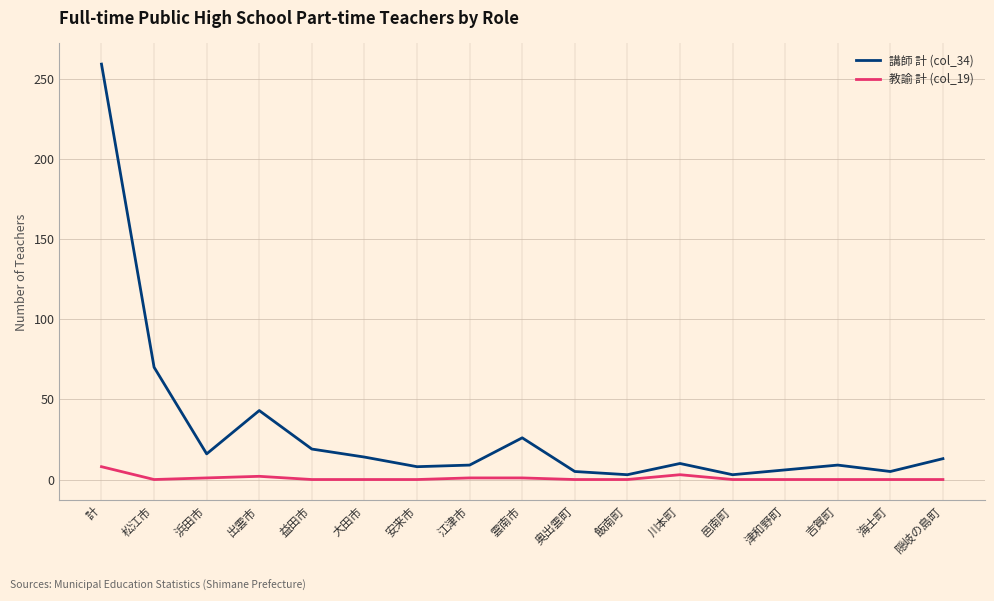

True or false: 教諭 計 (col_19) has a value of 0 at 邑南町.

True